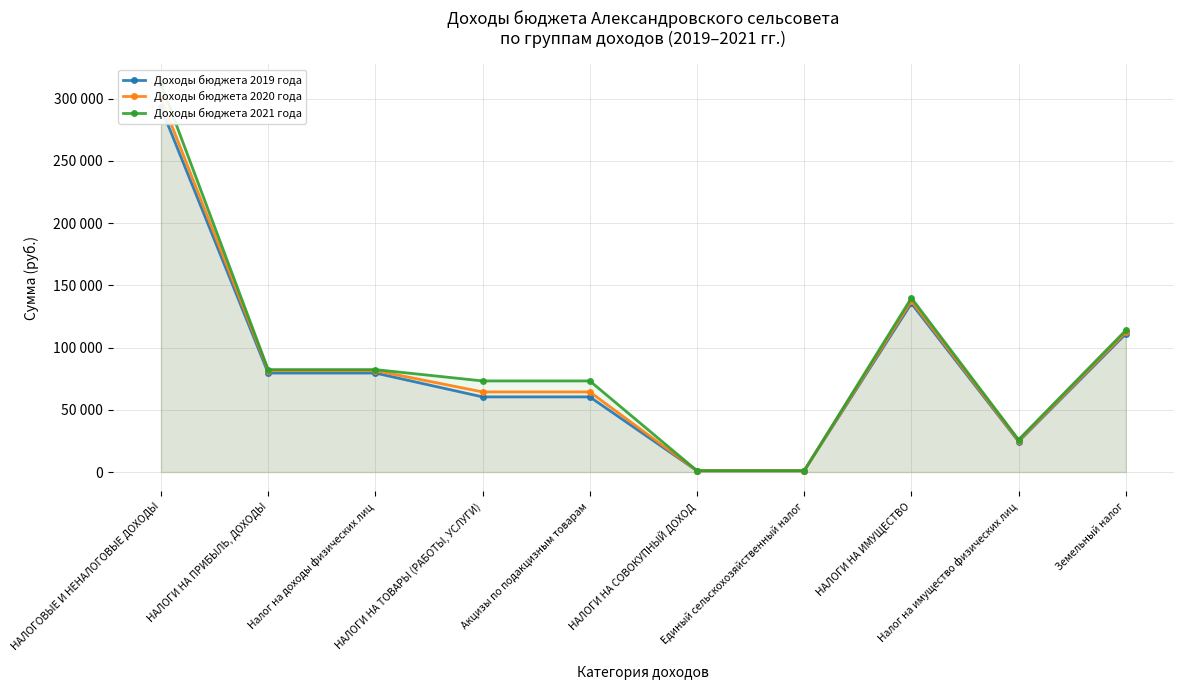

Which series has the widest spread of values?

Доходы бюджета 2021 года